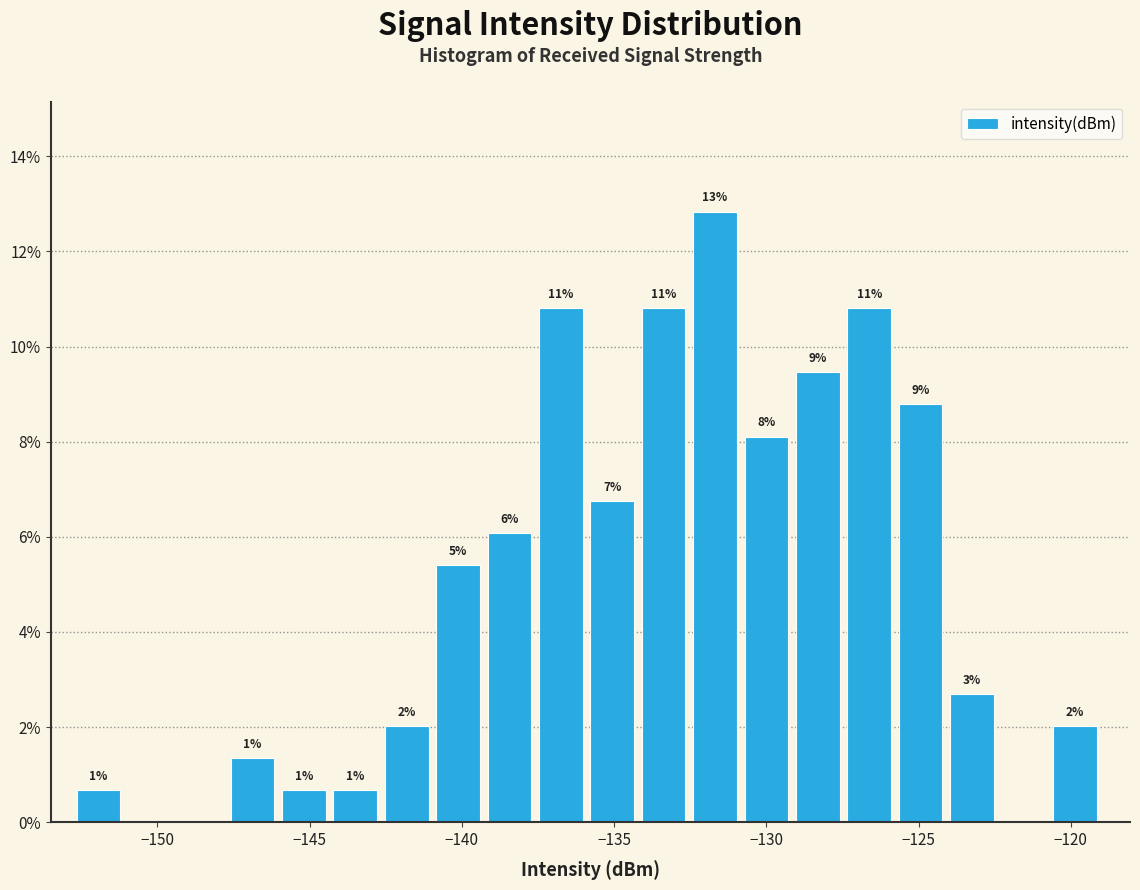

Read against the x-axis, roughly where is the centre of the tallest bar?

-131.5